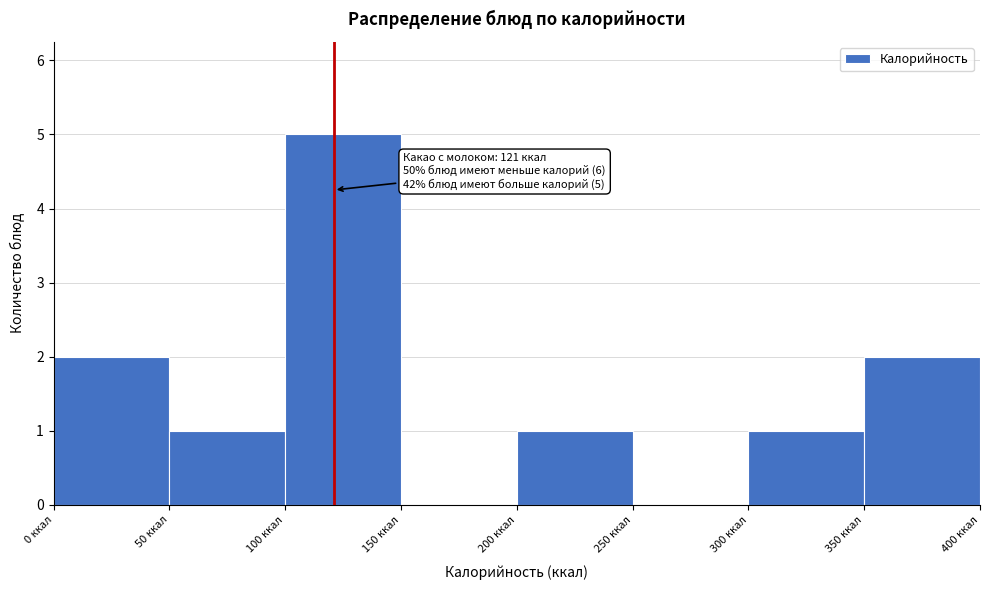

Which range on the x-axis has the tallest bar?

100 to 150